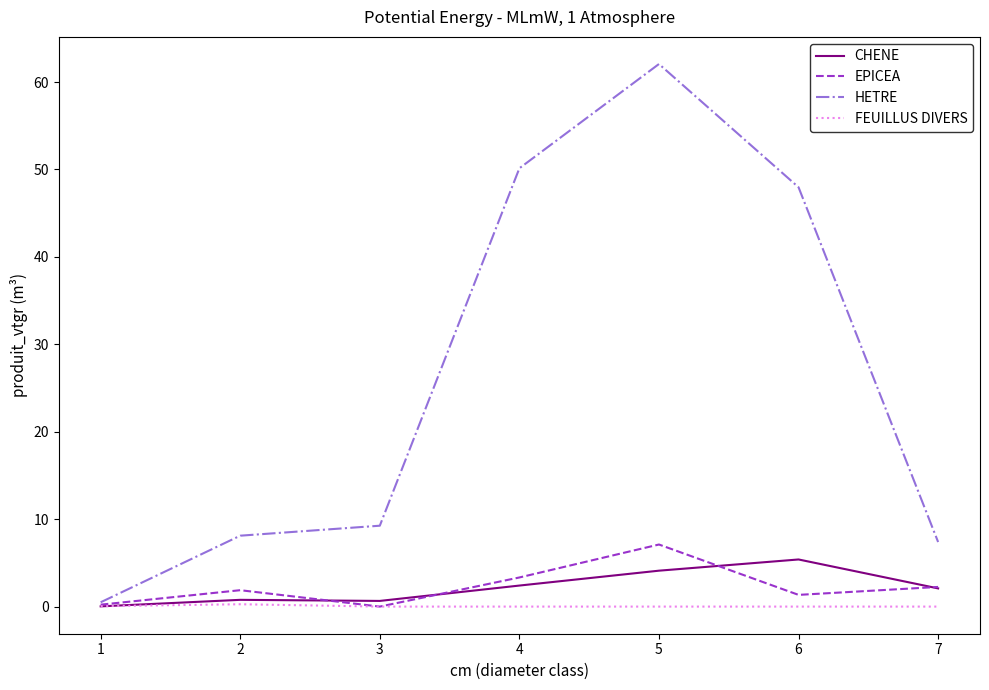

At which category is the sum across all series the highest?

5